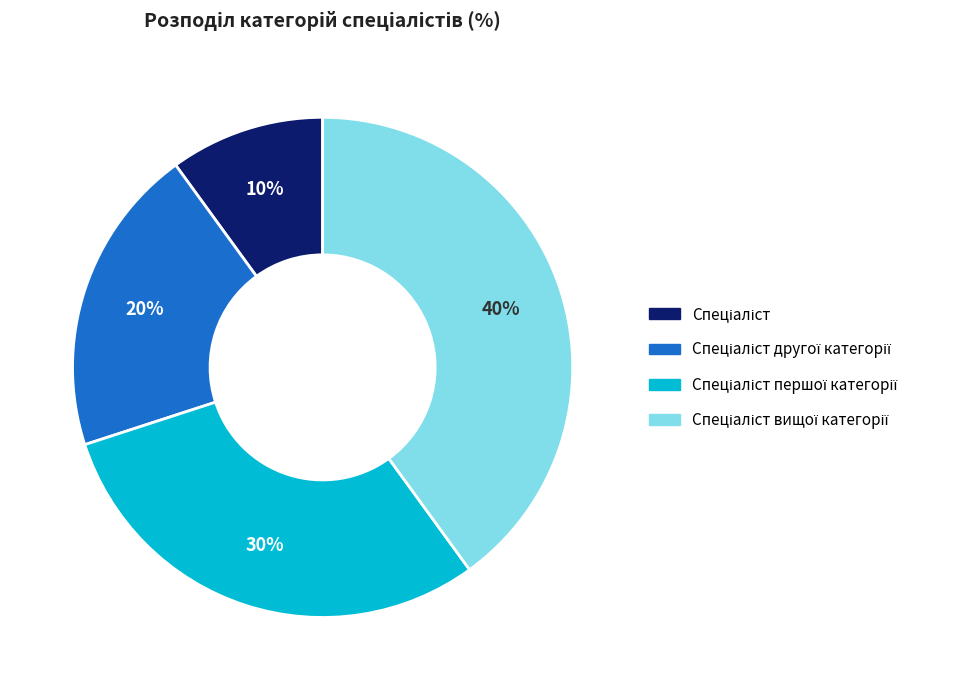

Does any single category account for the majority?

No